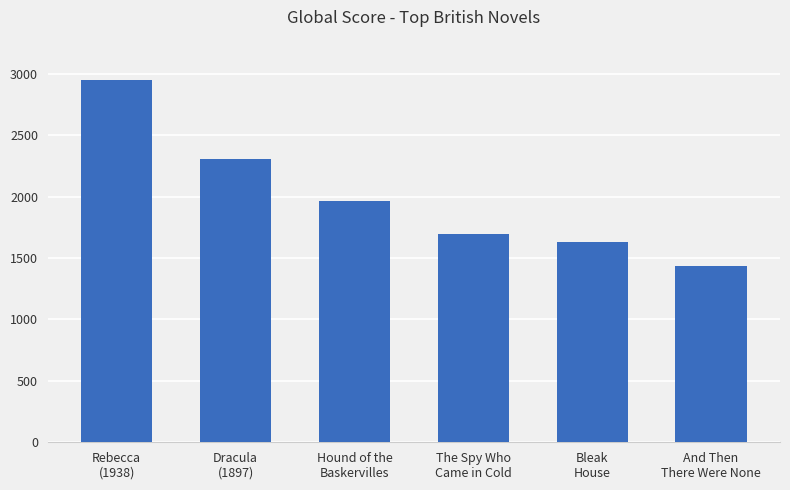

What is the average value?

1996